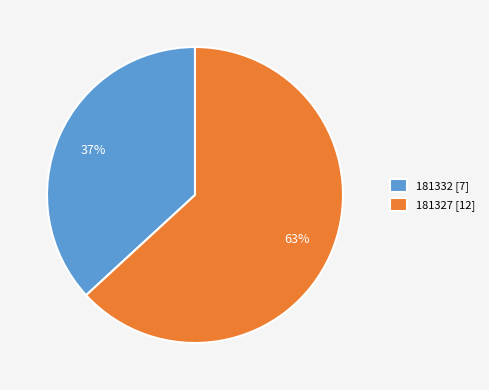

Which slice is the largest?

181327